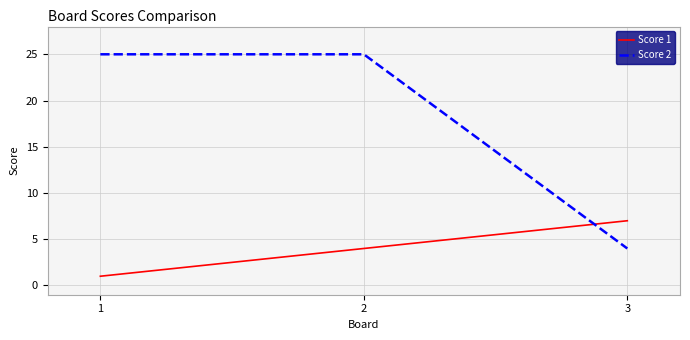

What value does the Score 2 series have at 2, to the nearest 5?

25